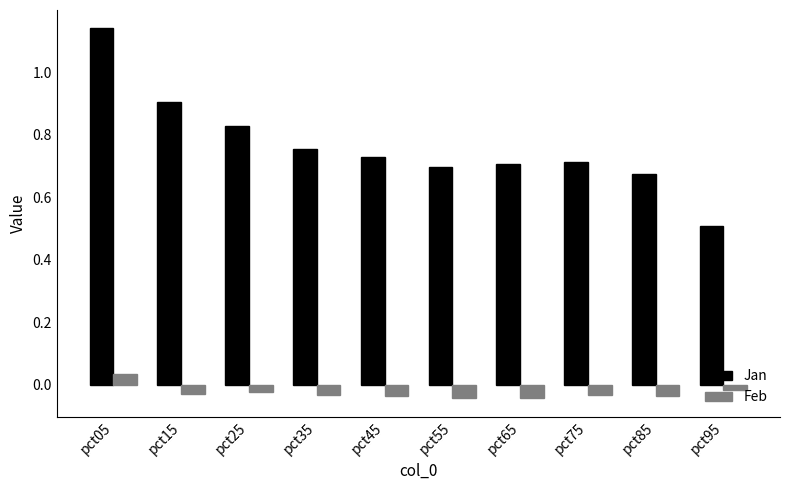

At which label does Jan reach its minimum?

pct95